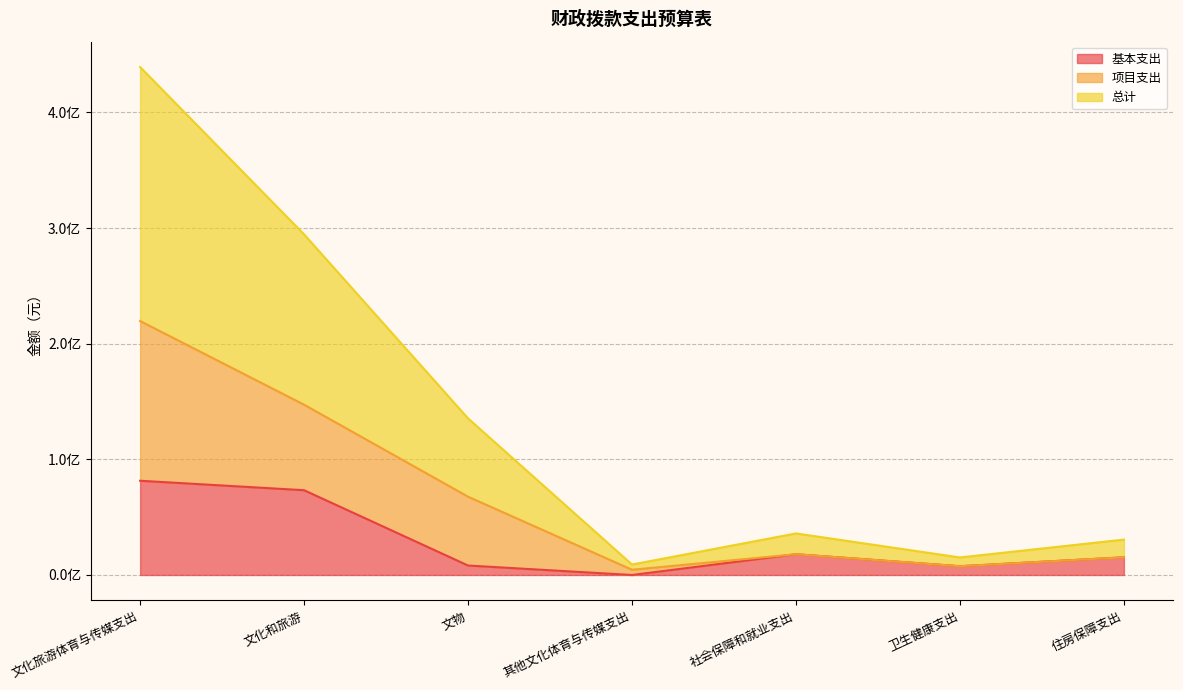

Where is the first local minimum for 总计?

其他文化体育与传媒支出